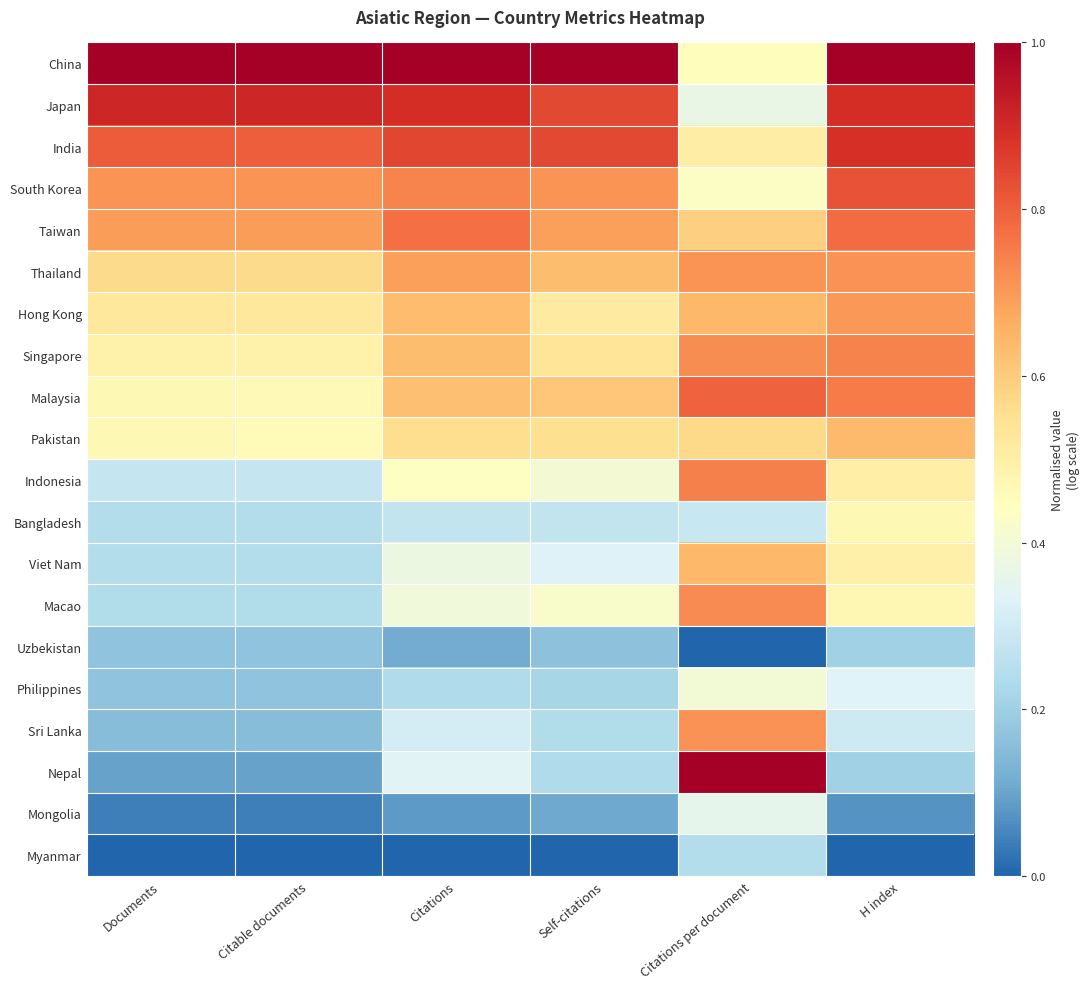

How many series are shown in this chart?

20